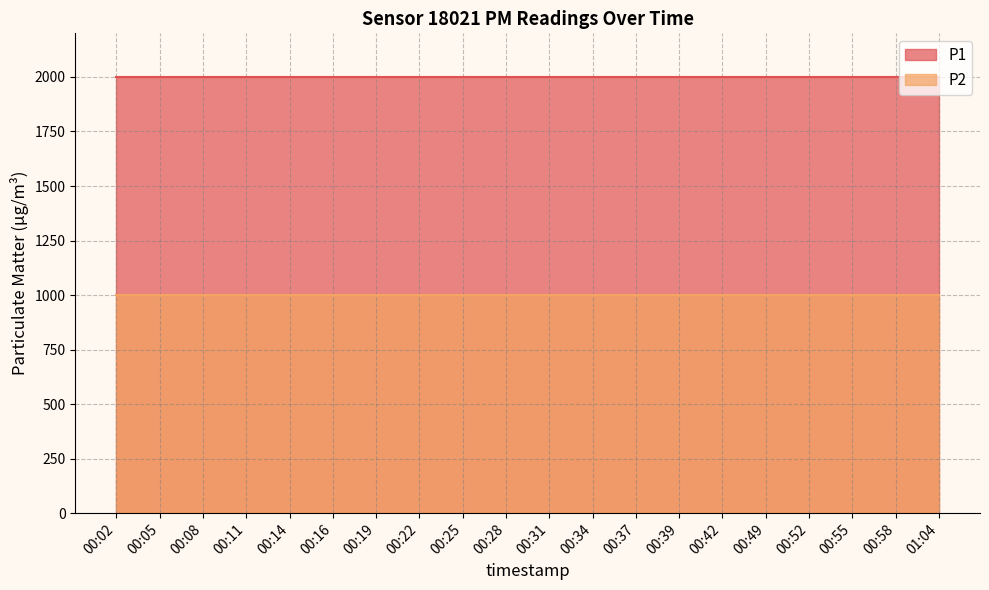

The value of P1 at 00:05 is 3425.8. True or false?

False